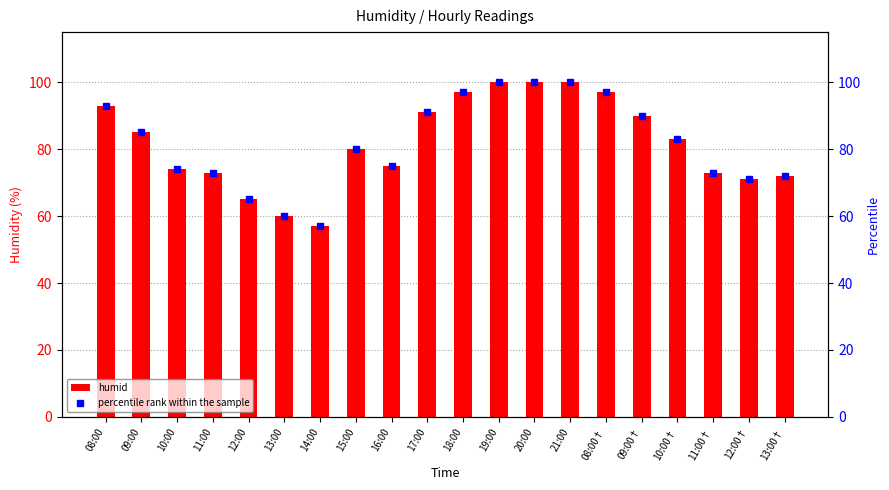

Which category has the lowest value in the percentile rank within the sample series?

14:00